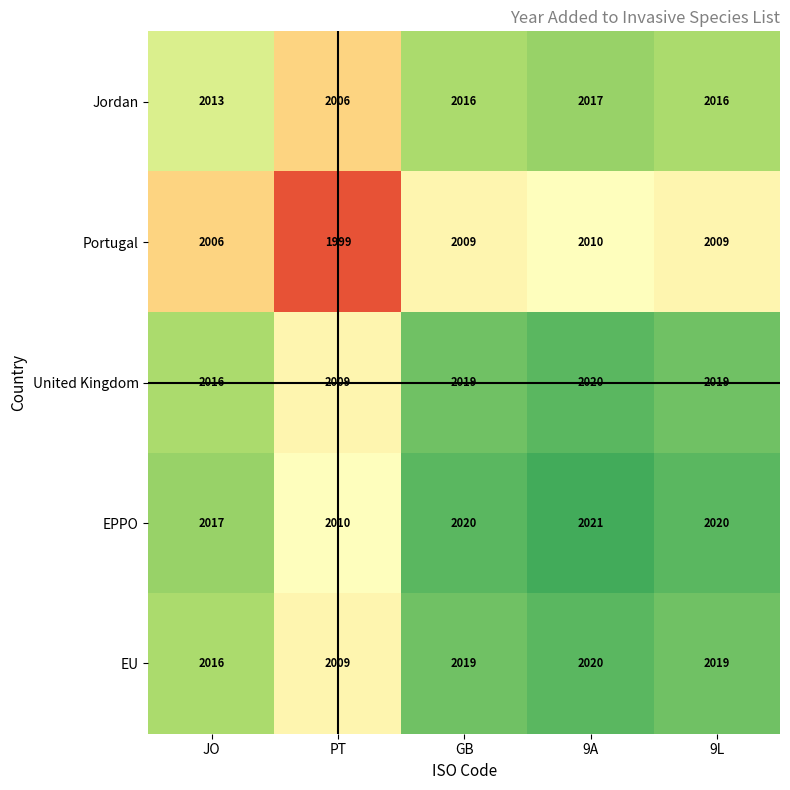

How many series are shown in this chart?

5